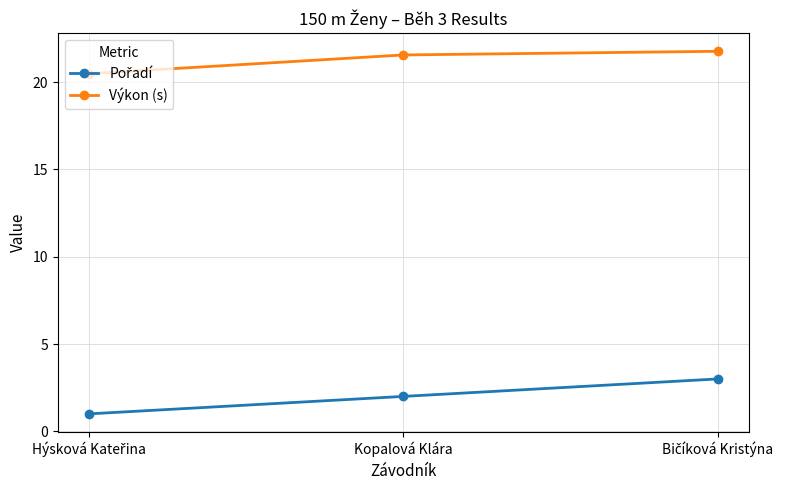

Count the number of data series in this chart.

2